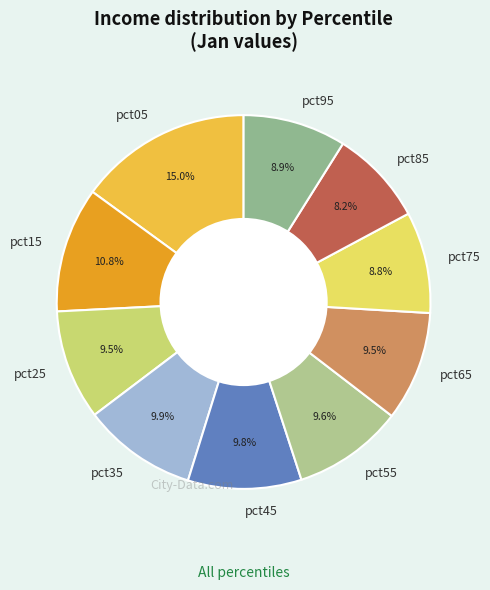

Does pct05 account for over 50% of the chart?

No